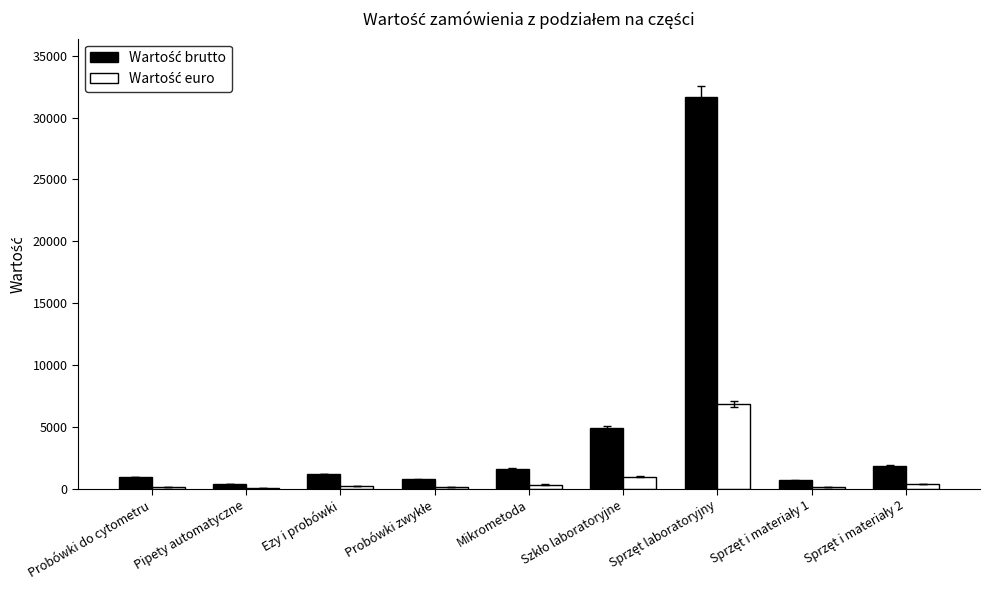

What is the greatest value displayed?

31628.9